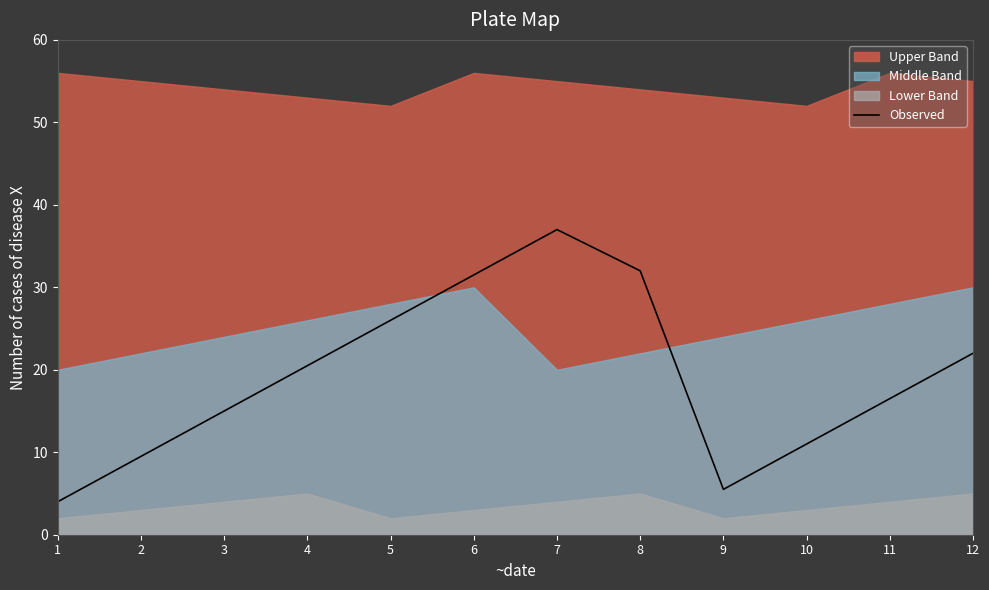

Rank the categories by value from lowest to highest.

1, 9, 2, 10, 3, 11, 4, 12, 5, 6, 8, 7